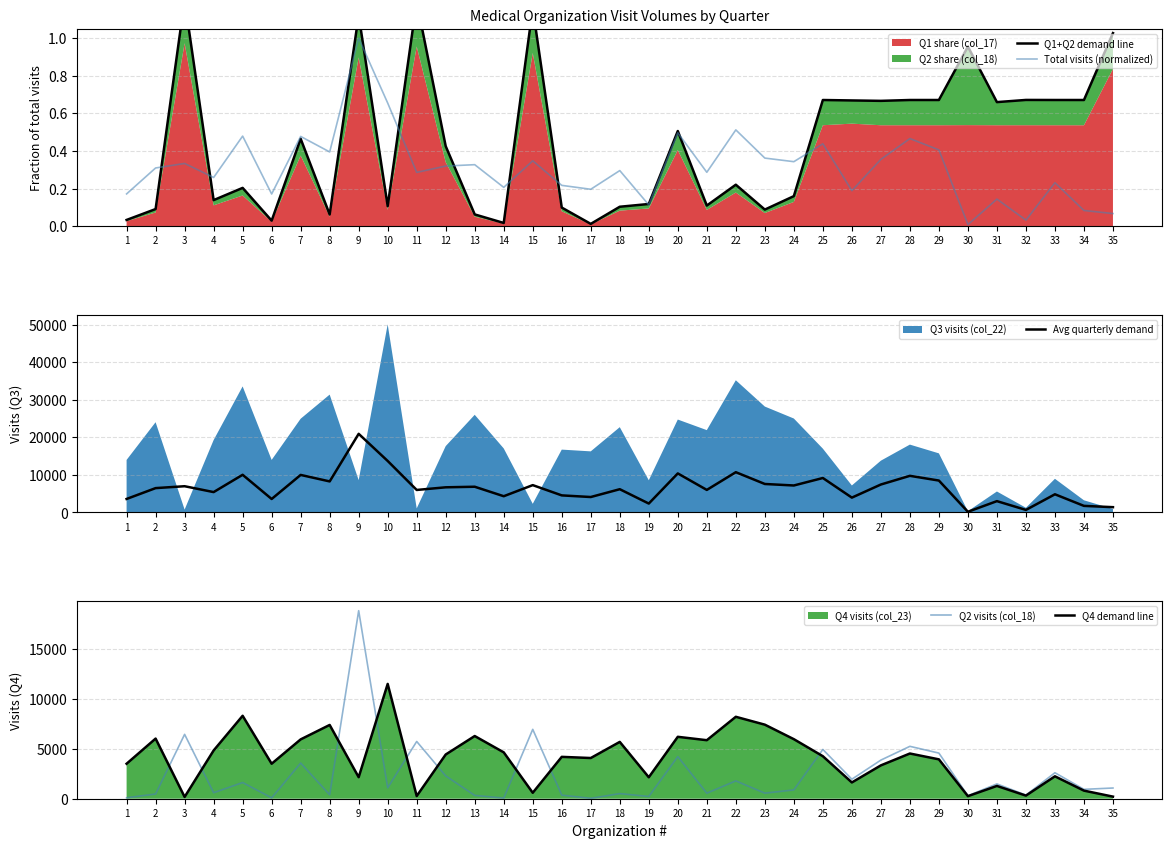

How many values in the Q4 demand line series are below 4181?

17